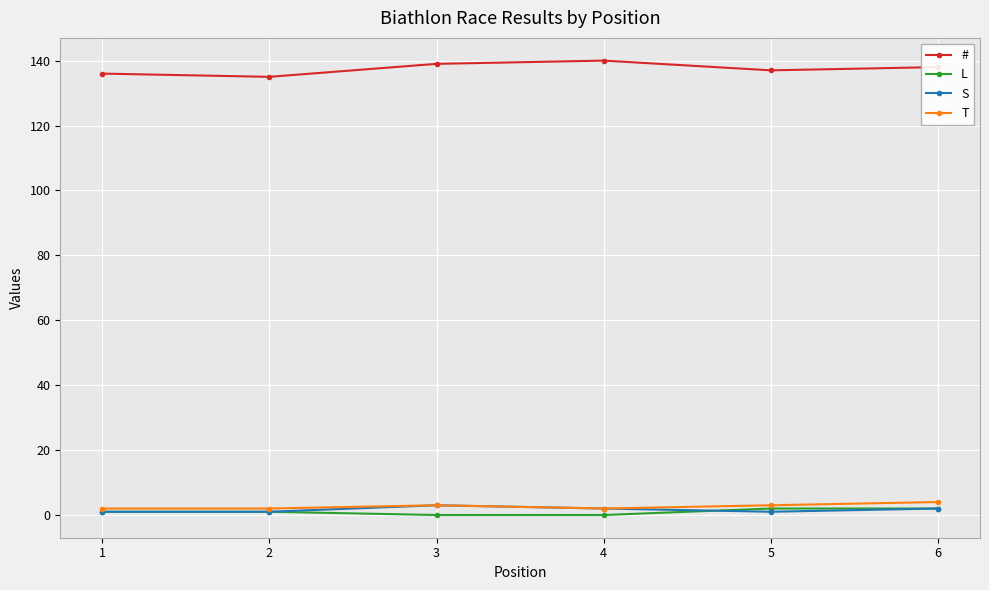

What is the total value across all series at 2?

139